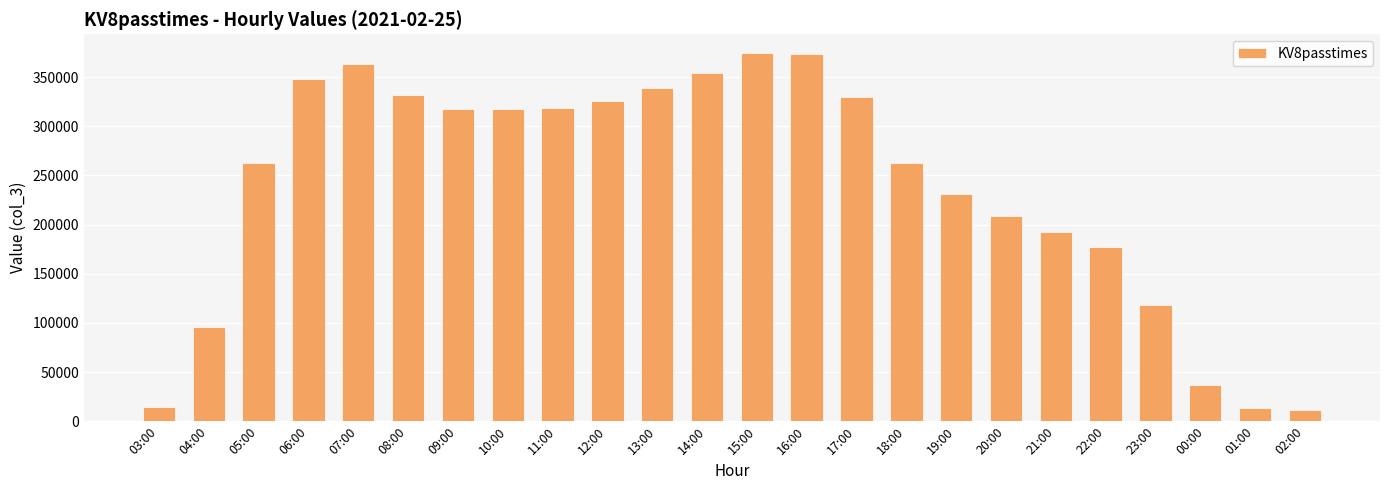

What is the approximate value at 23:00?

117995